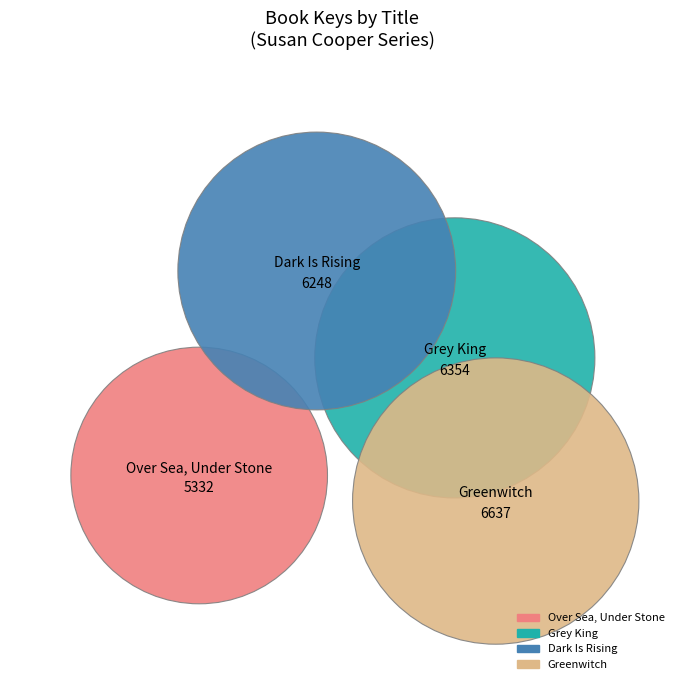

Which has a higher value, Dark Is Rising or Grey King?

Grey King